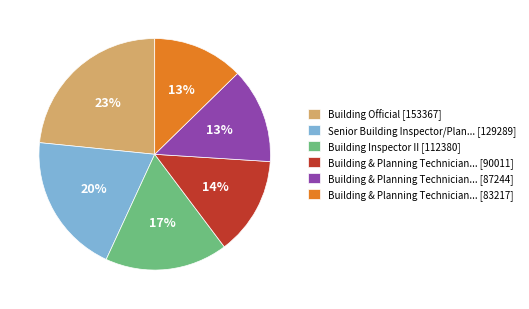

Is there a majority slice in this chart?

No